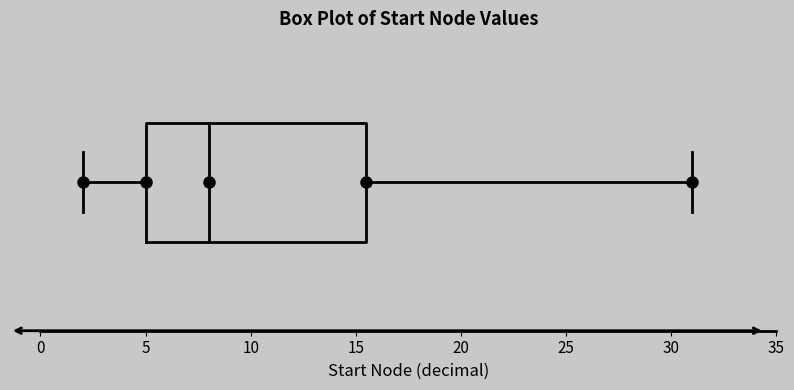

Where does the right whisker of the box end on the x-axis? The values are not printed on the chart, so give them approximately, as read against the axis.

31.0